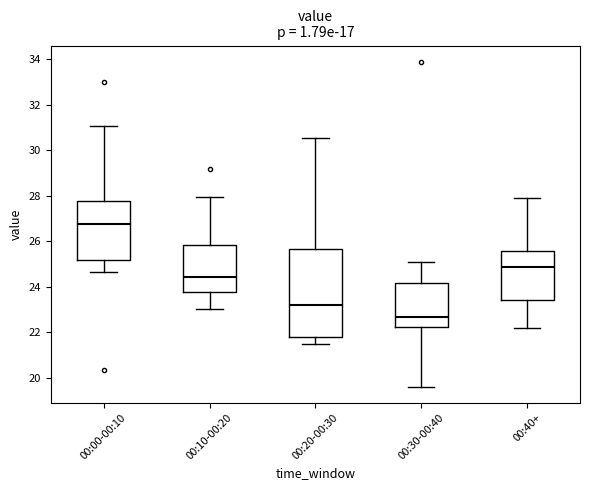

Comparing the boxes themselves (not the whiskers), which one is the tallest?

00:20-00:30